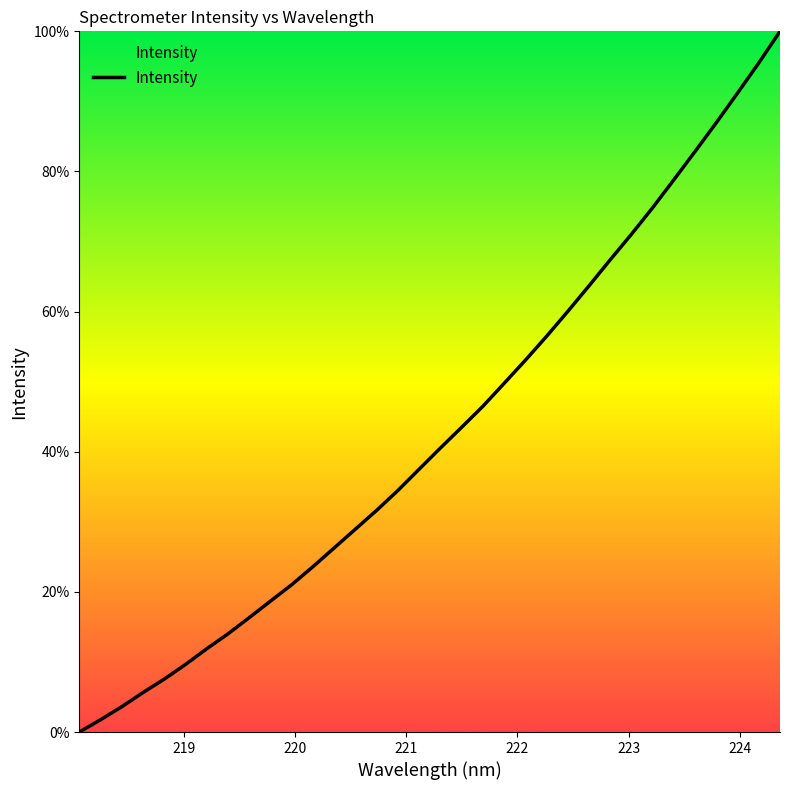

What is the difference between the maximum and minimum values?

100.0